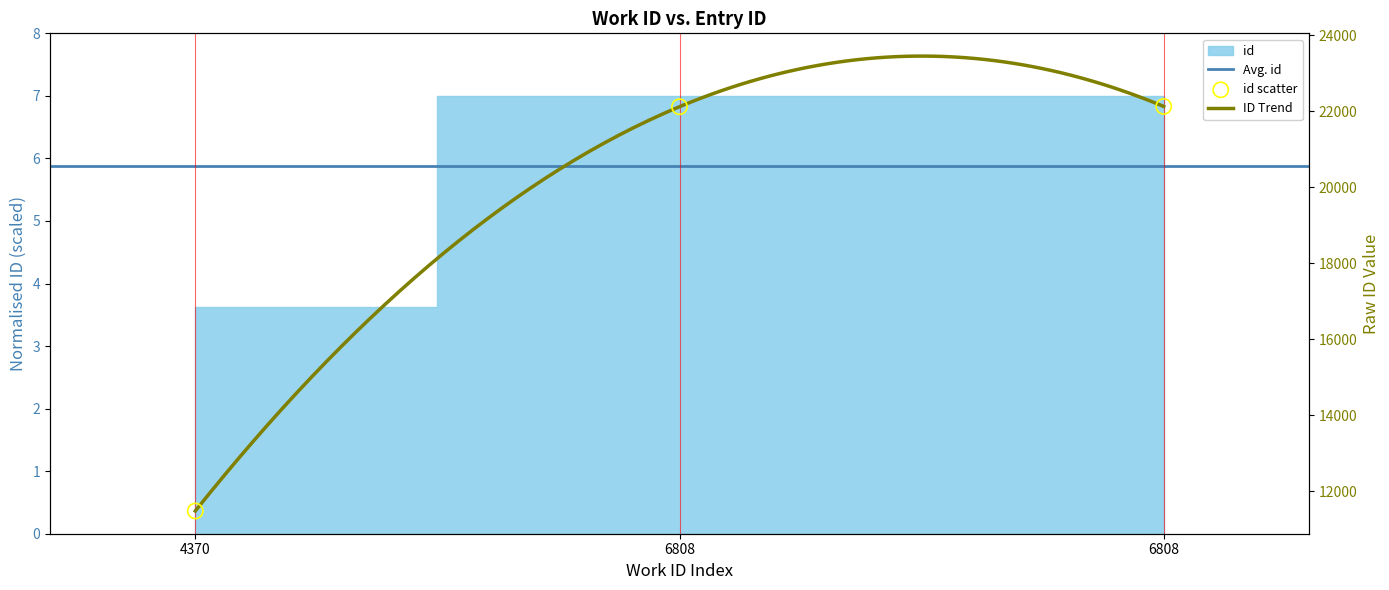

Between 4370 and 6808, which is larger?

6808